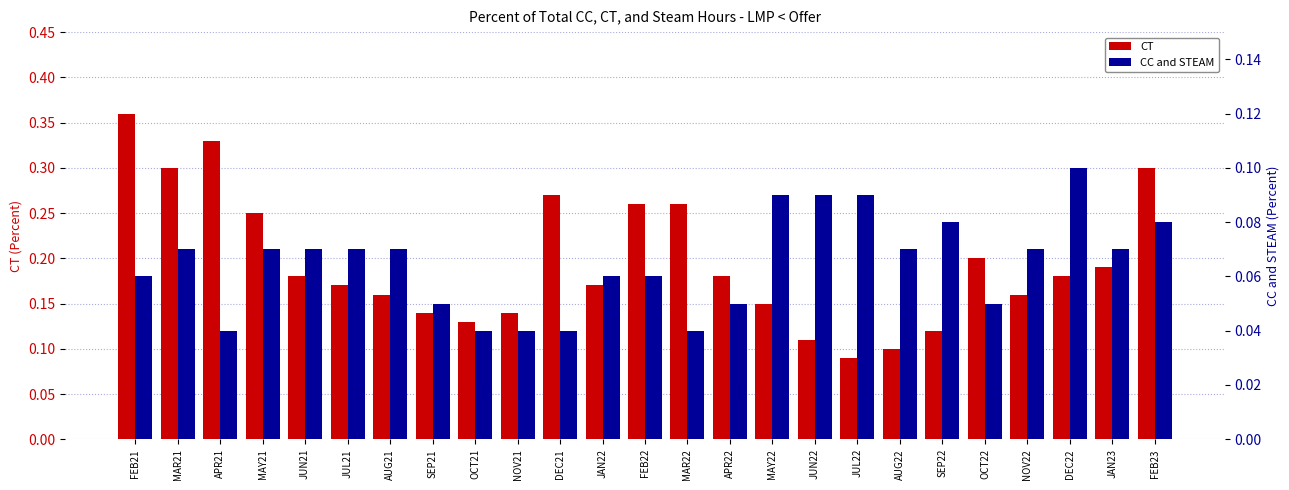

True or false: CC and STEAM has a value of 0.0 at FEB22.

False